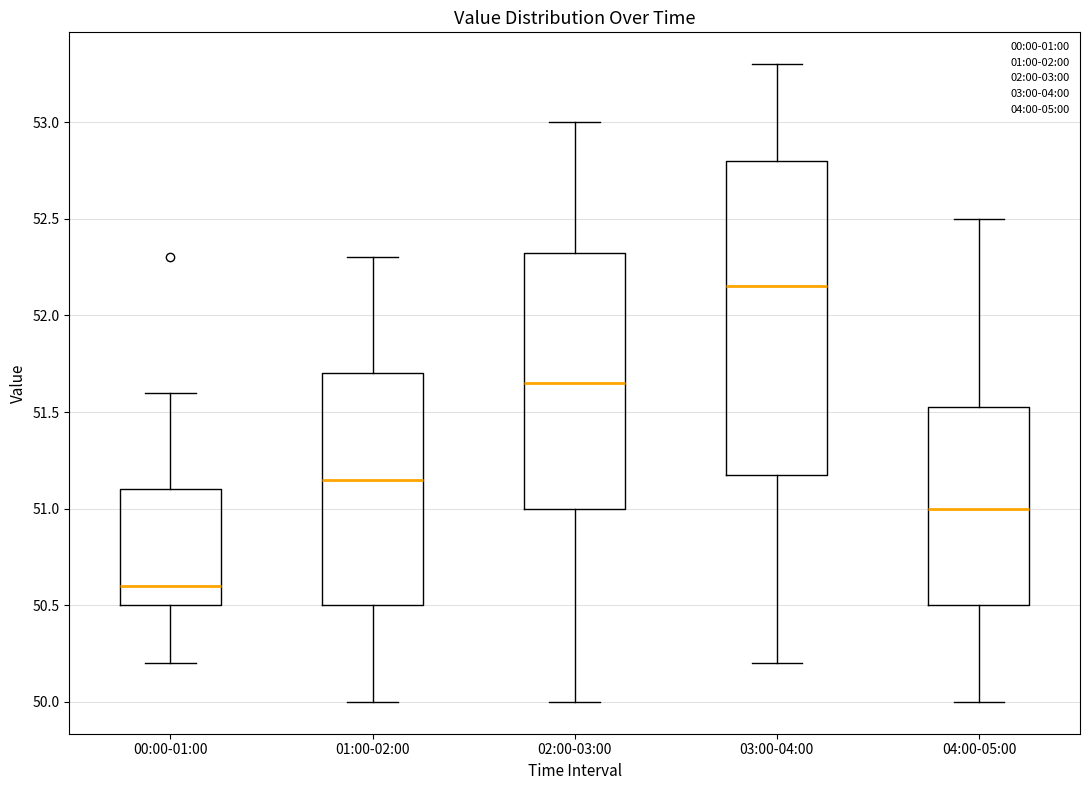

Where is the upper edge of the box for 03:00-04:00 on the y-axis? The values are not printed on the chart, so give them approximately, as read against the axis.

52.80